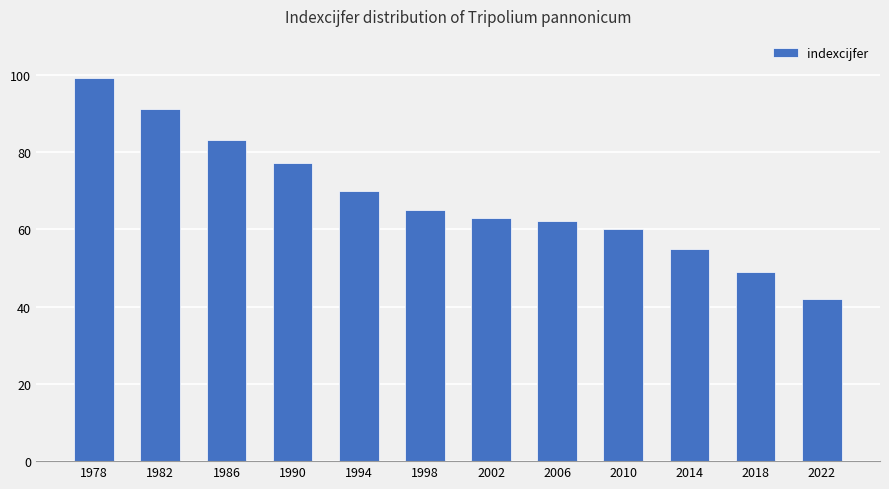

The value at 2022 is 59. True or false?

False